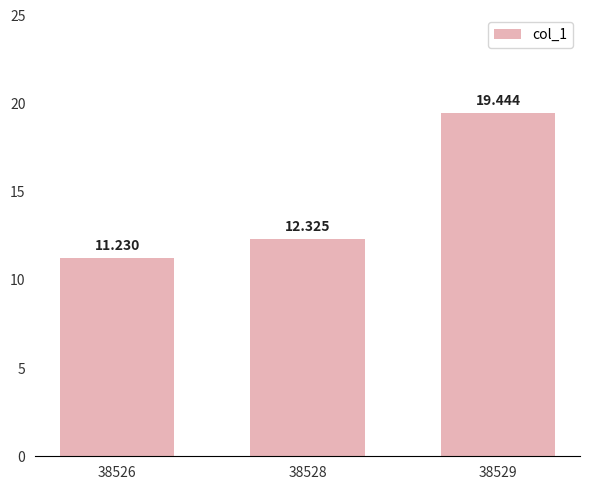

How many data points are less than 12?

1